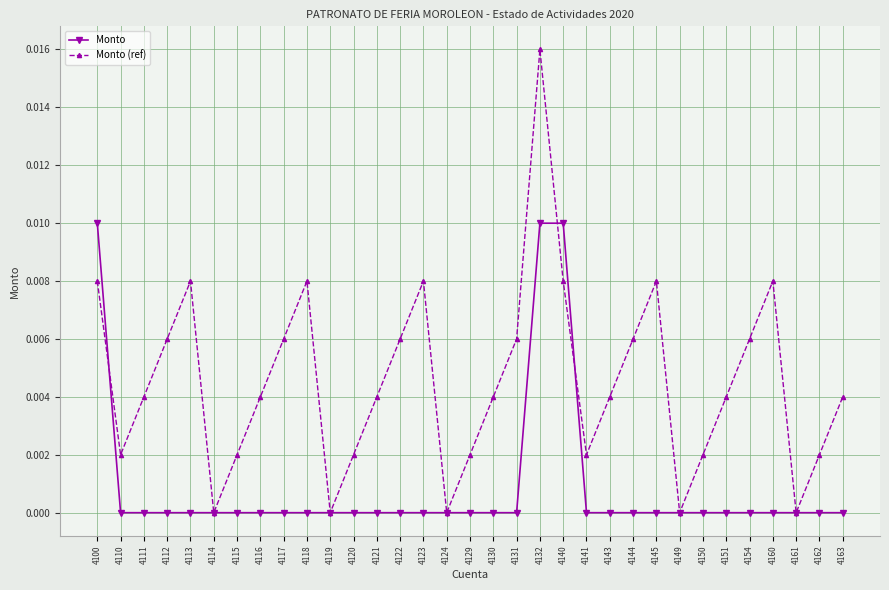

Which series changed the most between 4123 and 4130?

Monto (ref)